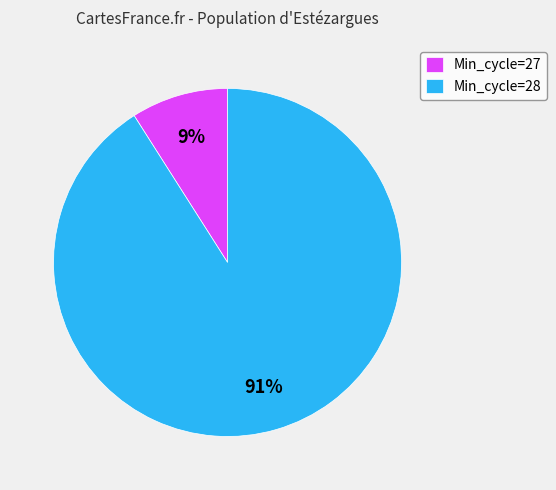

Is it true that Min_cycle=28 is 91% of the pie?

True